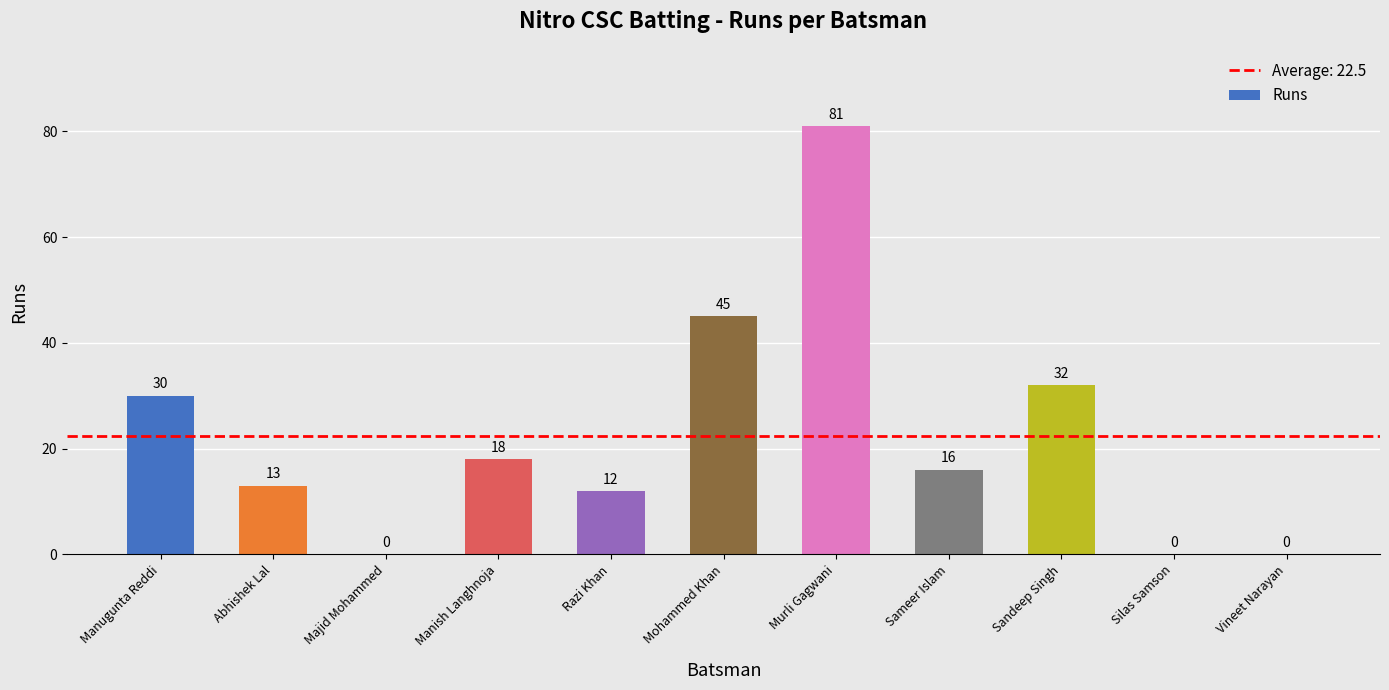

What is the sum of all values?

247